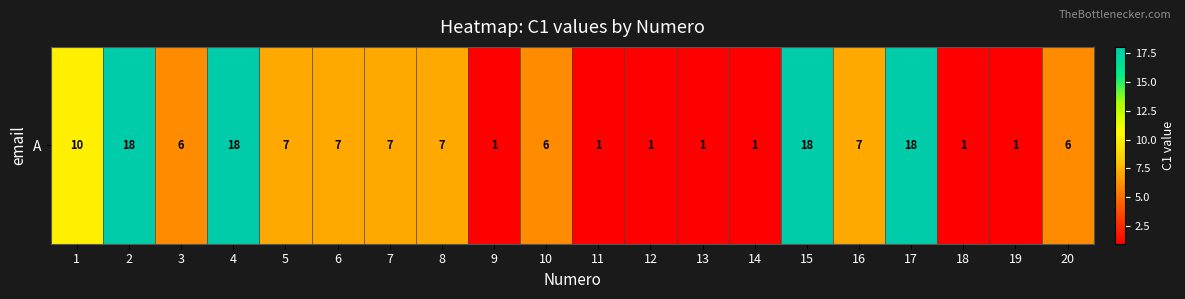

Reading right to left, transcribe all the data shown in this chart.

20=6	19=1	18=1	17=18	16=7	15=18	14=1	13=1	12=1	11=1	10=6	9=1	8=7	7=7	6=7	5=7	4=18	3=6	2=18	1=10